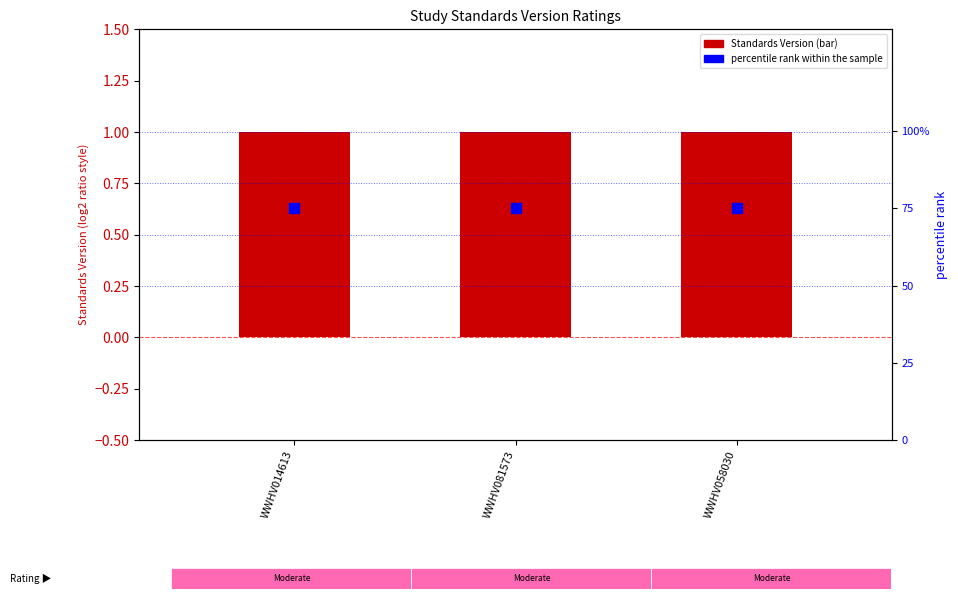

Which series has the widest spread of Y values?

Standards Version